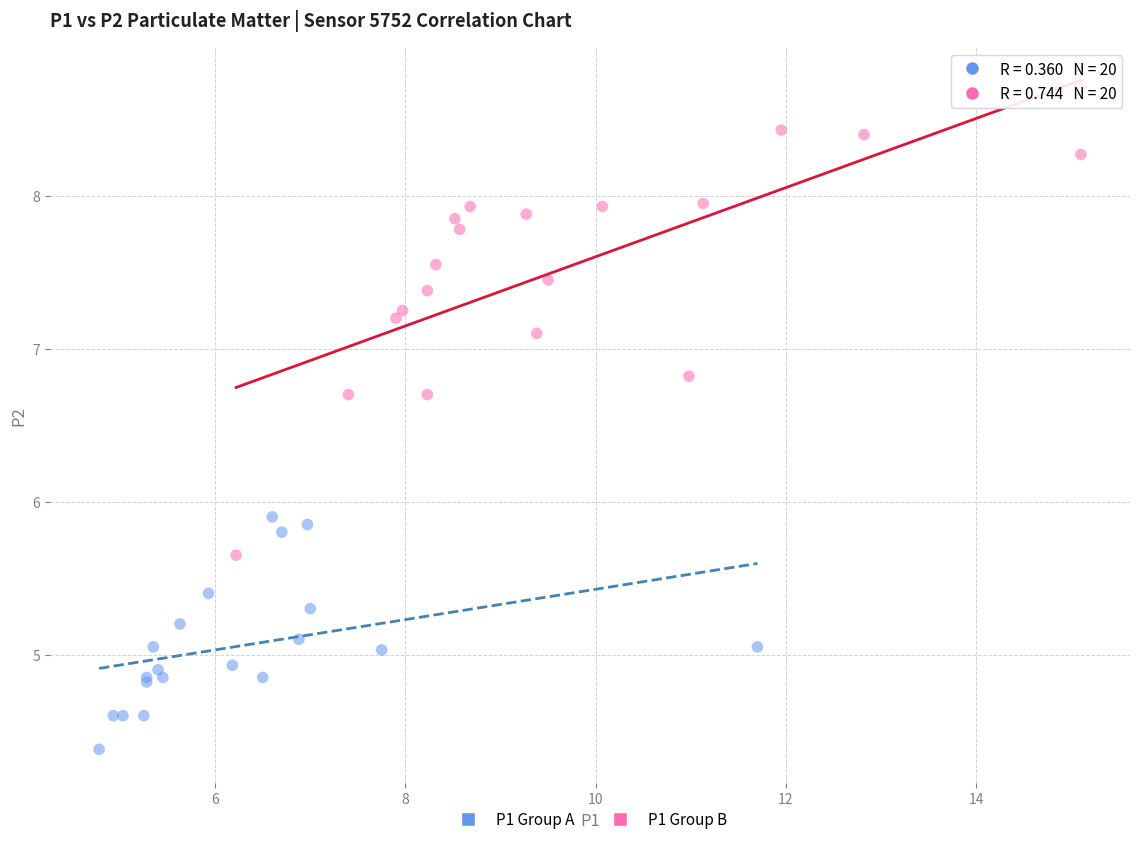

Which series has the widest spread of Y values?

P1 Group B